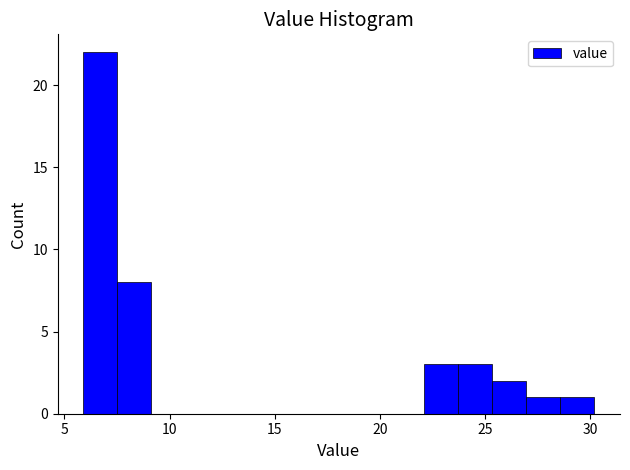

Read against the x-axis, roughly where is the centre of the tallest bar?

6.5